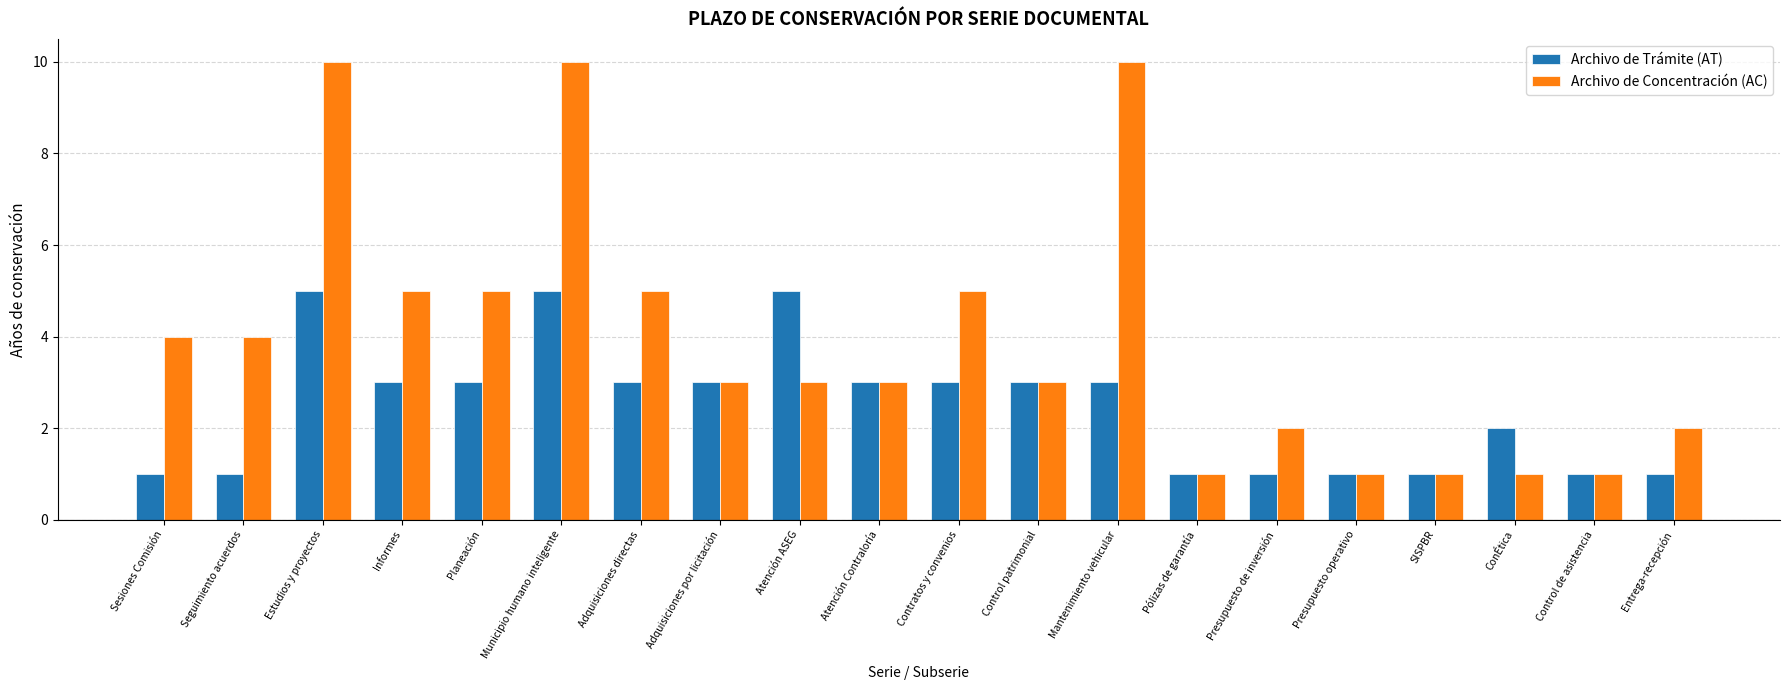

How many categories are shown in the chart?

20